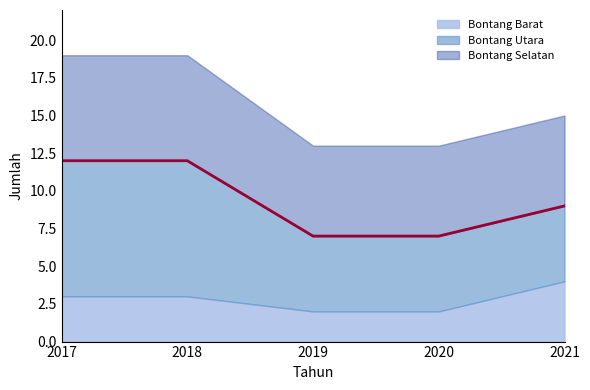

Rank the categories by Bontang Utara value from highest to lowest.

2017, 2018, 2019, 2020, 2021